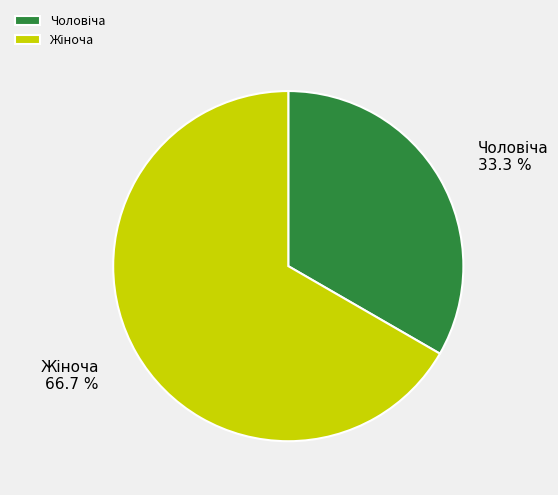

Is there a majority slice in this chart?

Yes